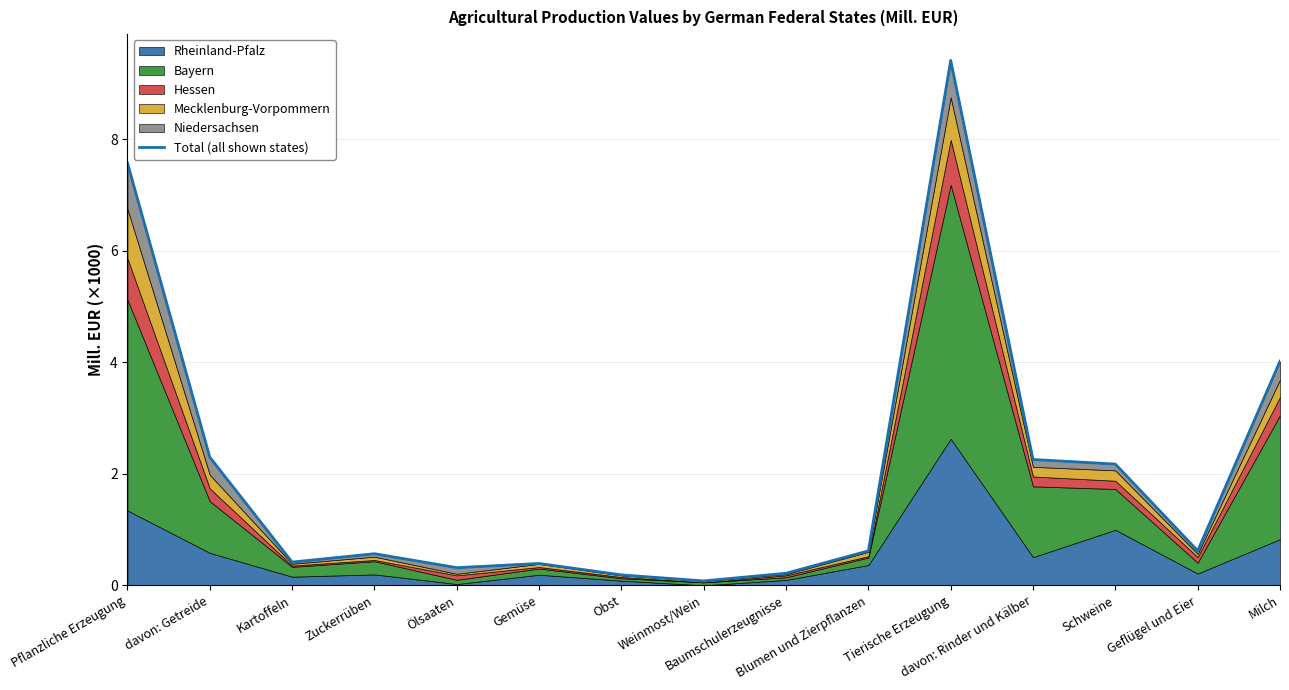

What is the minimum value shown in the chart?

0.1